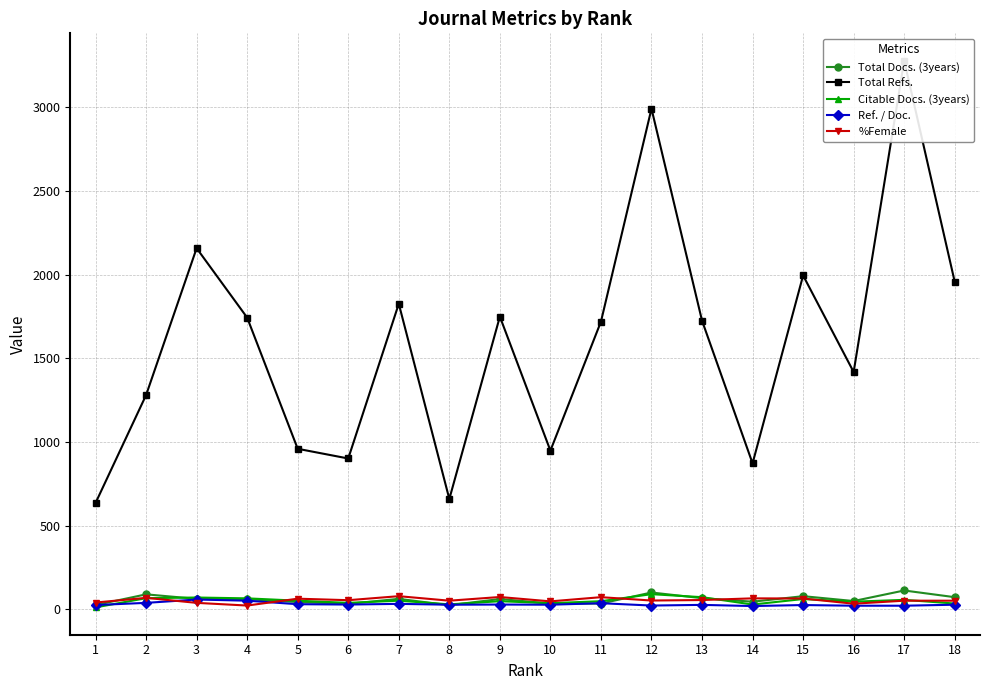

What is the maximum value for Ref. / Doc.?

58